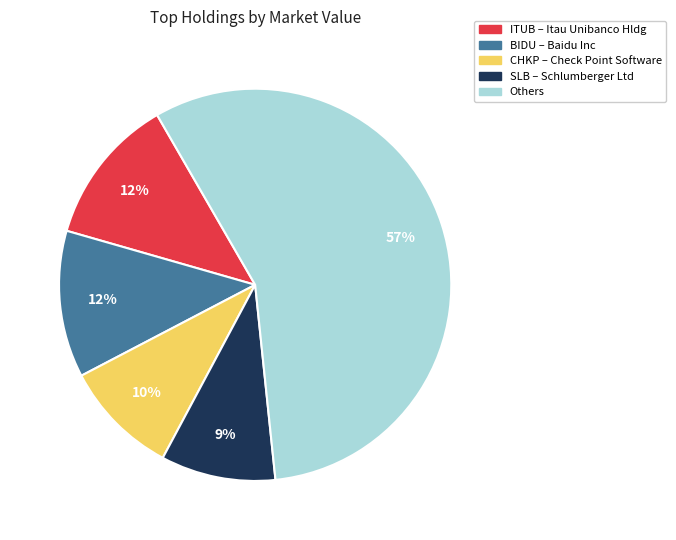

Does any single category account for the majority?

Yes